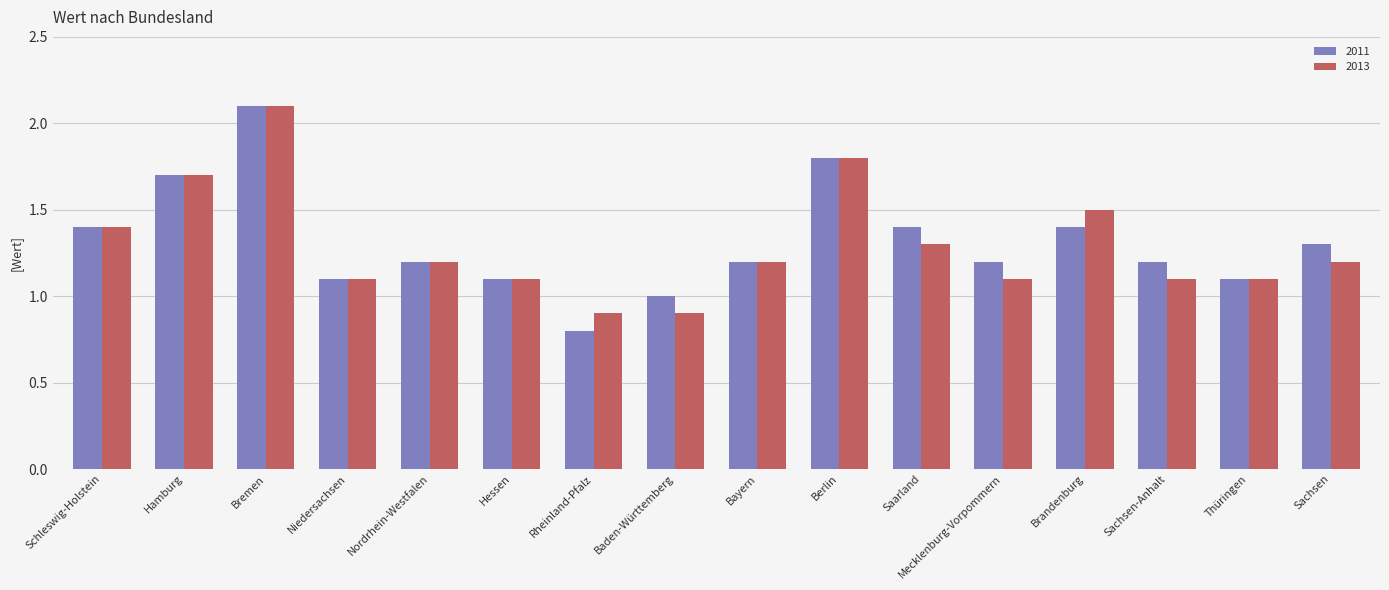

Where does the 2011 series first go above 1?

Schleswig-Holstein